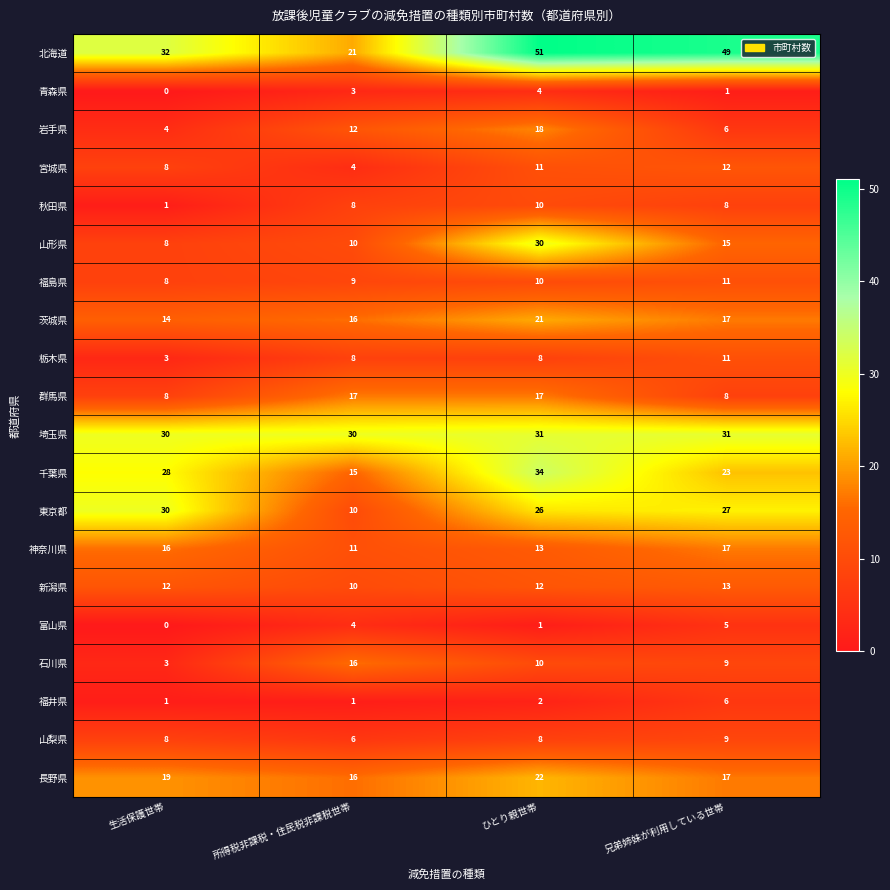

What is the sum of the 富山県 values at 兄弟姉妹が利用している世帯 and 所得税非課税・住民税非課税世帯?

9